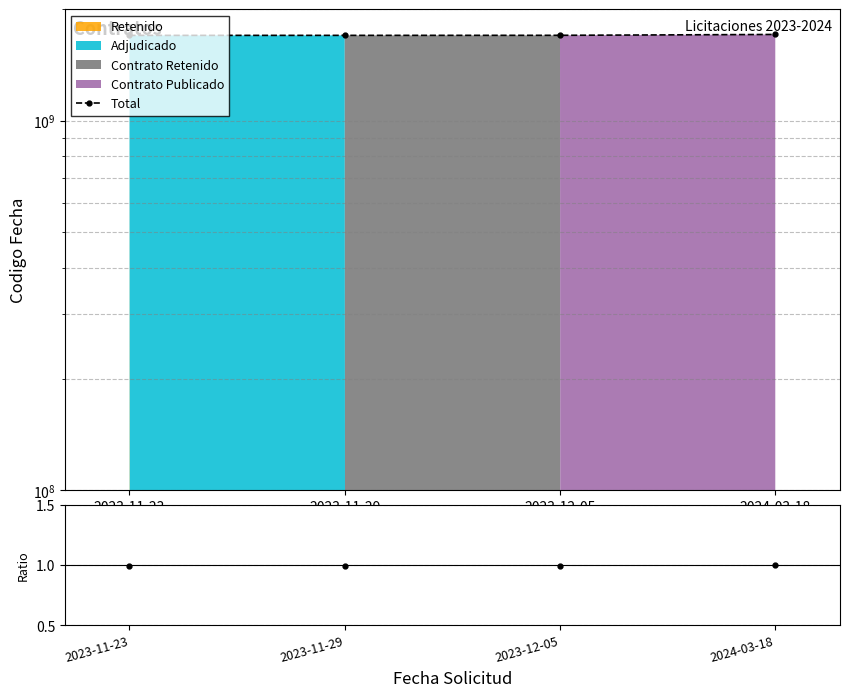

Where is the data nearest to the value 1706107532?

2023-12-05